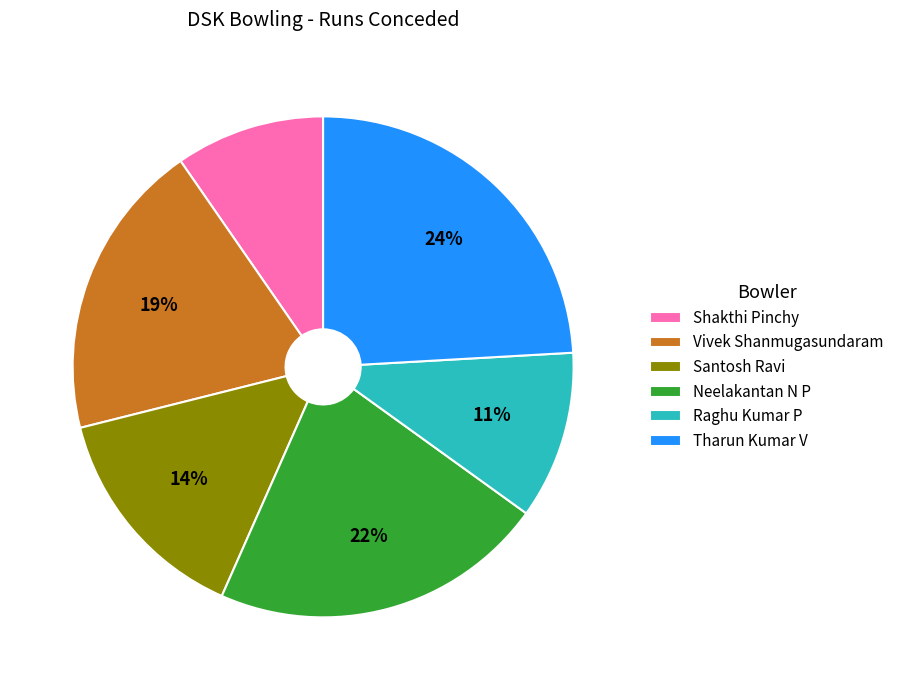

How many slices are in this pie chart?

6